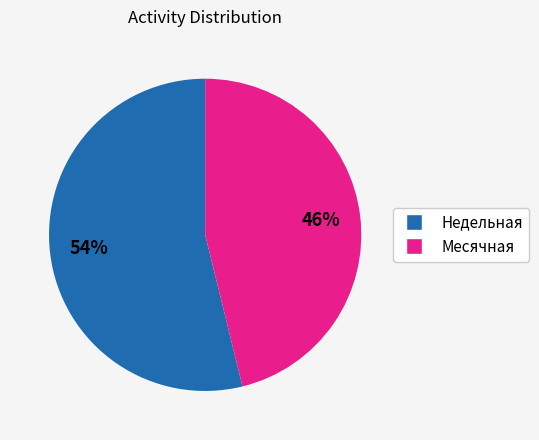

To the nearest percent, what is the average slice percentage?

50%